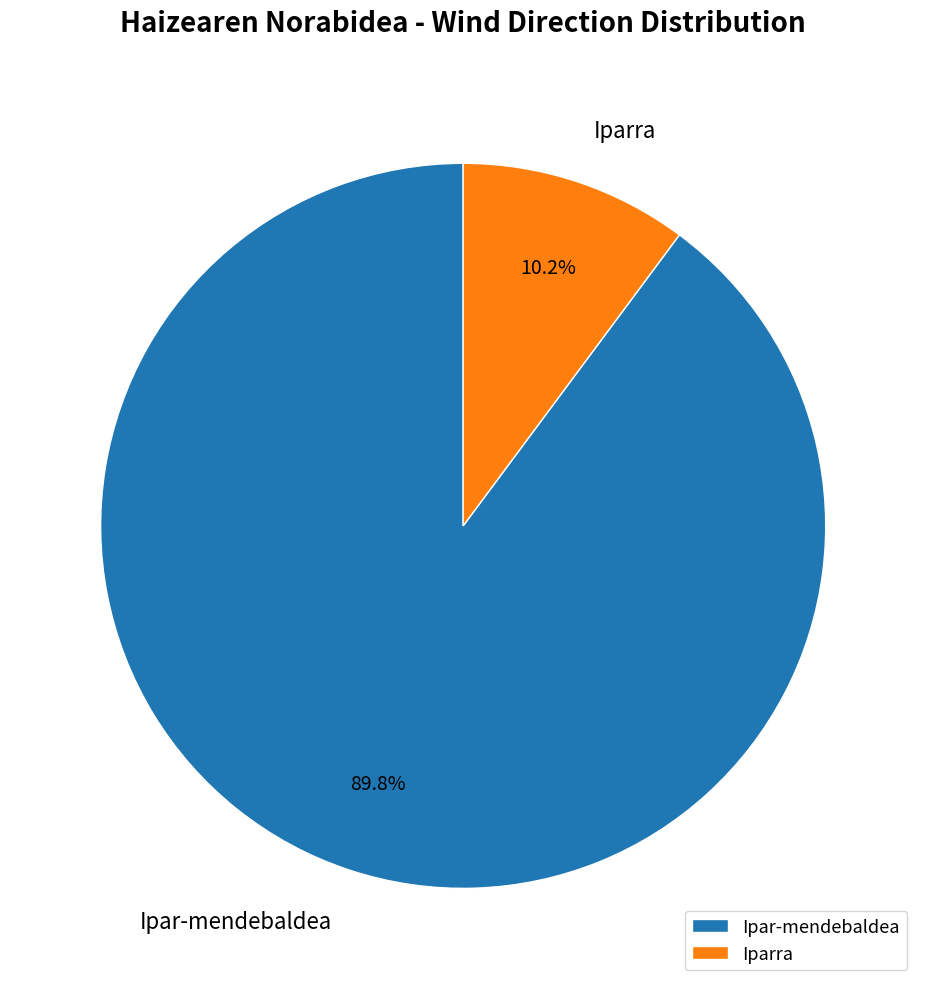

What is the majority slice?

Ipar-mendebaldea